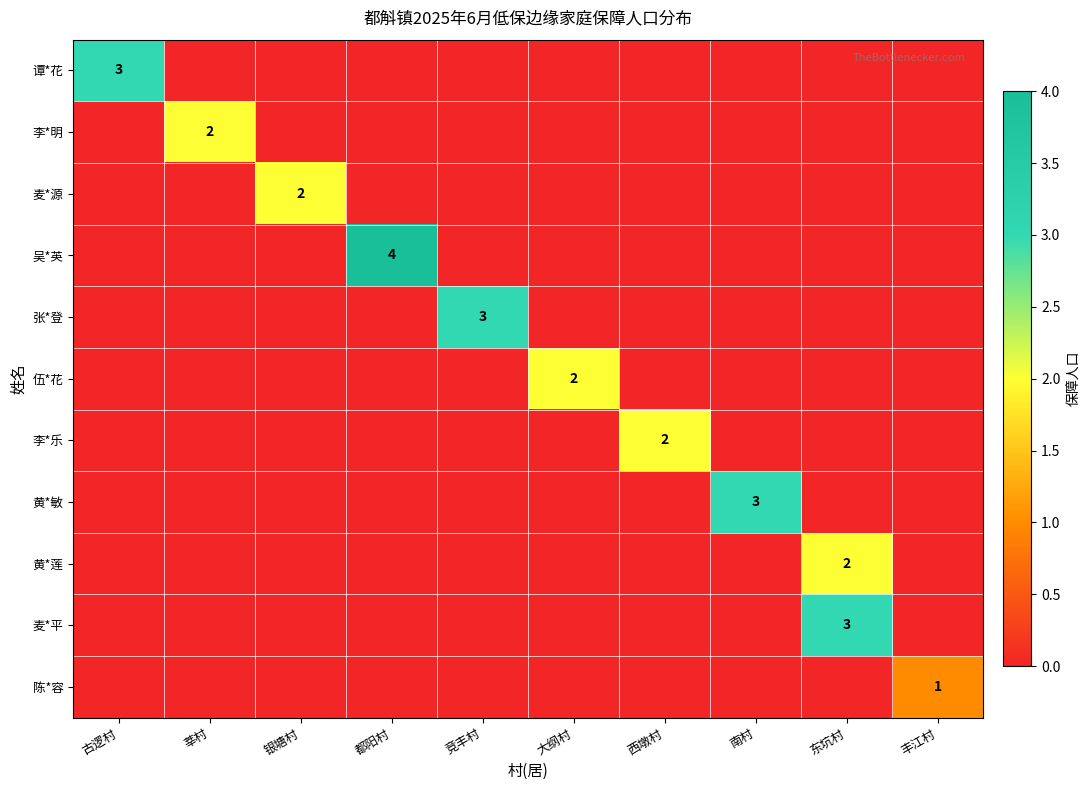

What is the maximum value for 麦*源?

2